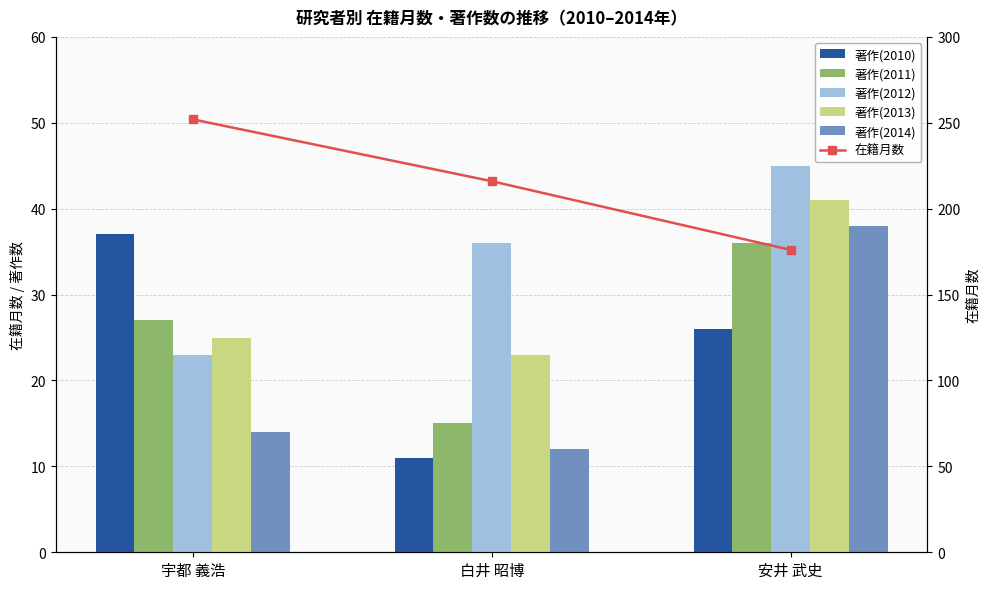

What is the total value across all series at 白井 昭博?

313